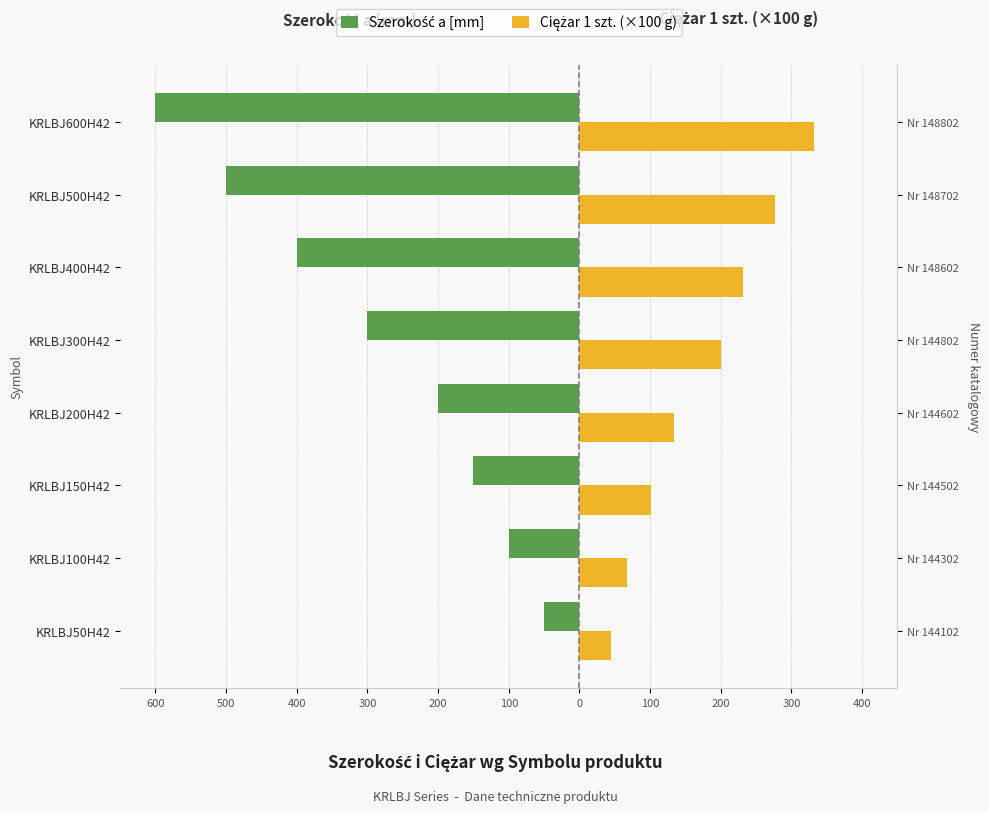

Reading left to right, list all the values displayed in this chart.

Szerokość a [mm]: -50.0	-100.0	-150.0	-200.0	-300.0	-400.0	-500.0	-600.0
Ciężar 1 szt. (×100 g): 44.0	67.0	101.0	134.0	201.0	231.0	277.0	332.0